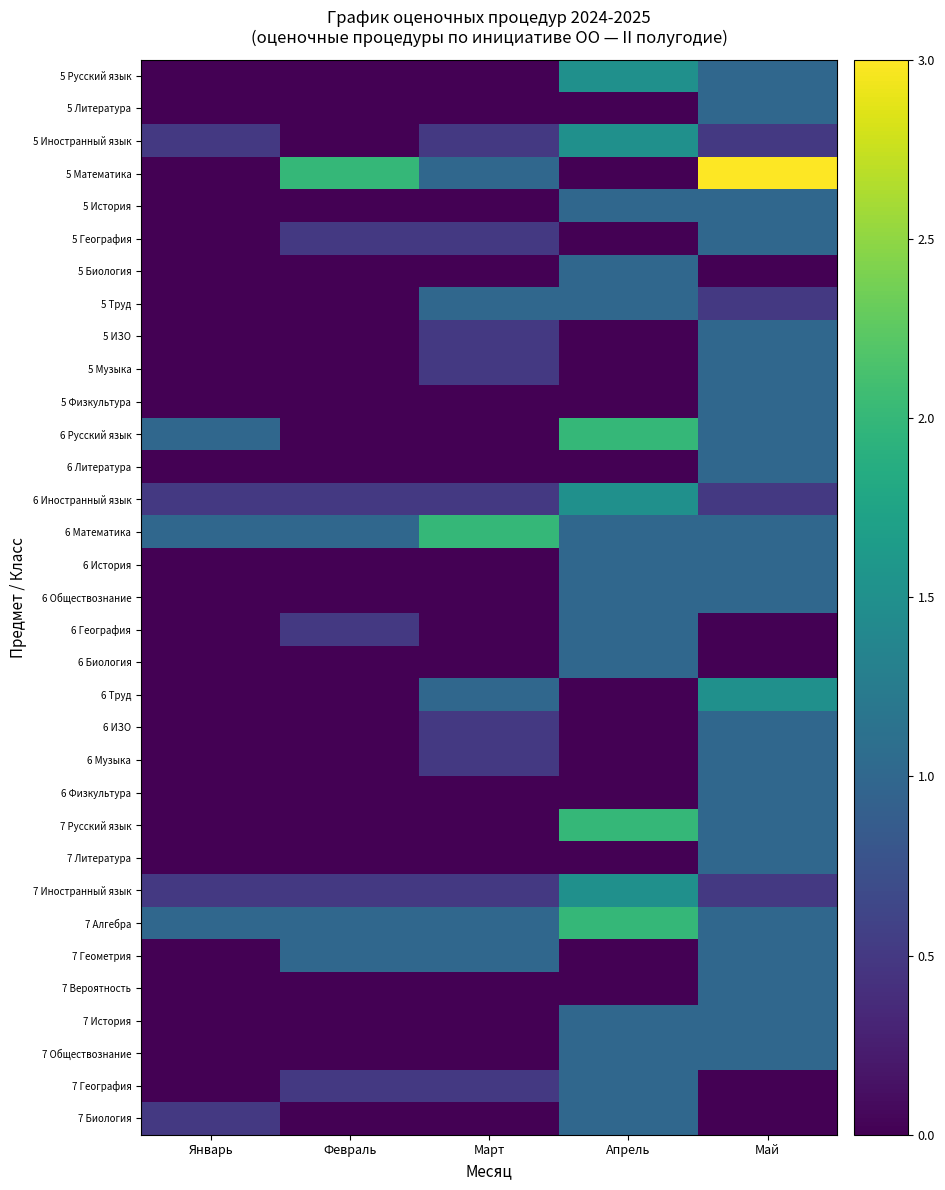

Count the number of categories in the chart.

5